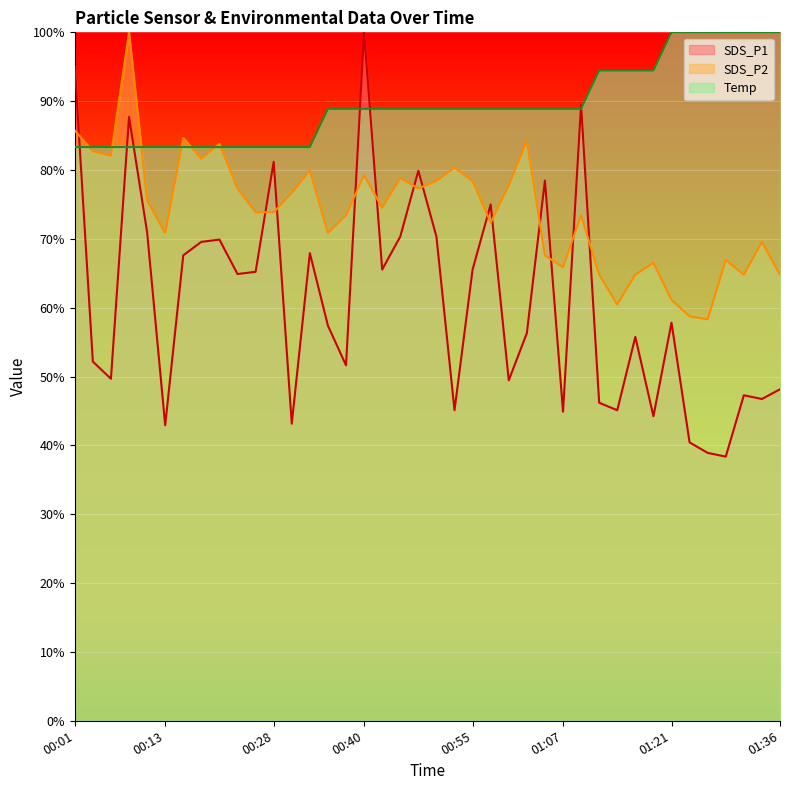

Which series ends up on top after the final intersection of Temp and SDS_P2?

Temp